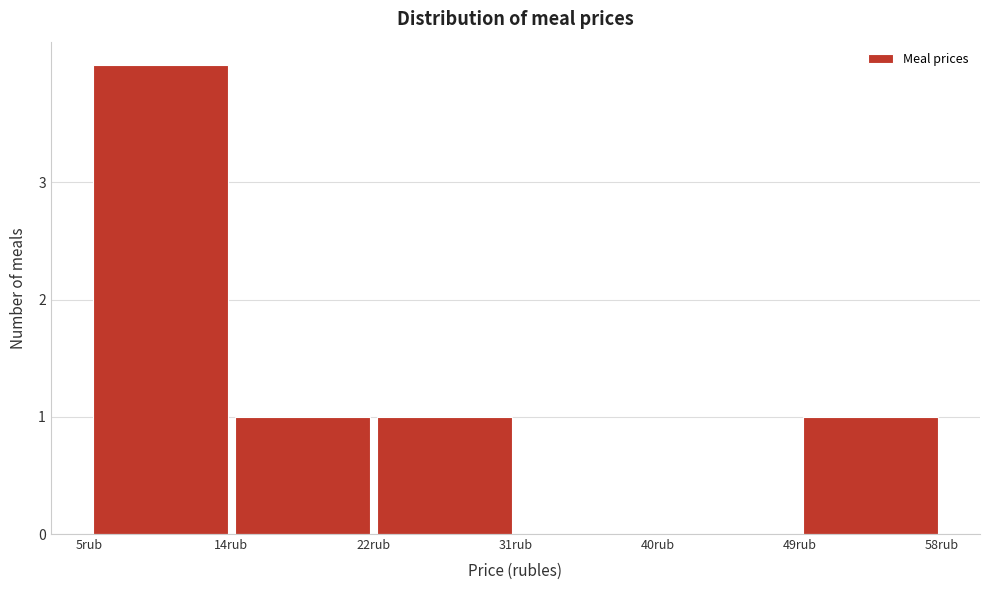

Reading left to right, list every bar in this chart as the range it spans on the x-axis followed by its height. Neither the bar edges nor the heights are printed on the chart, so give them approximately, as read against the axes.

5 to 14: 4
14 to 23: 1
23 to 31: 1
31 to 40: 0
40 to 49: 0
49 to 58: 1